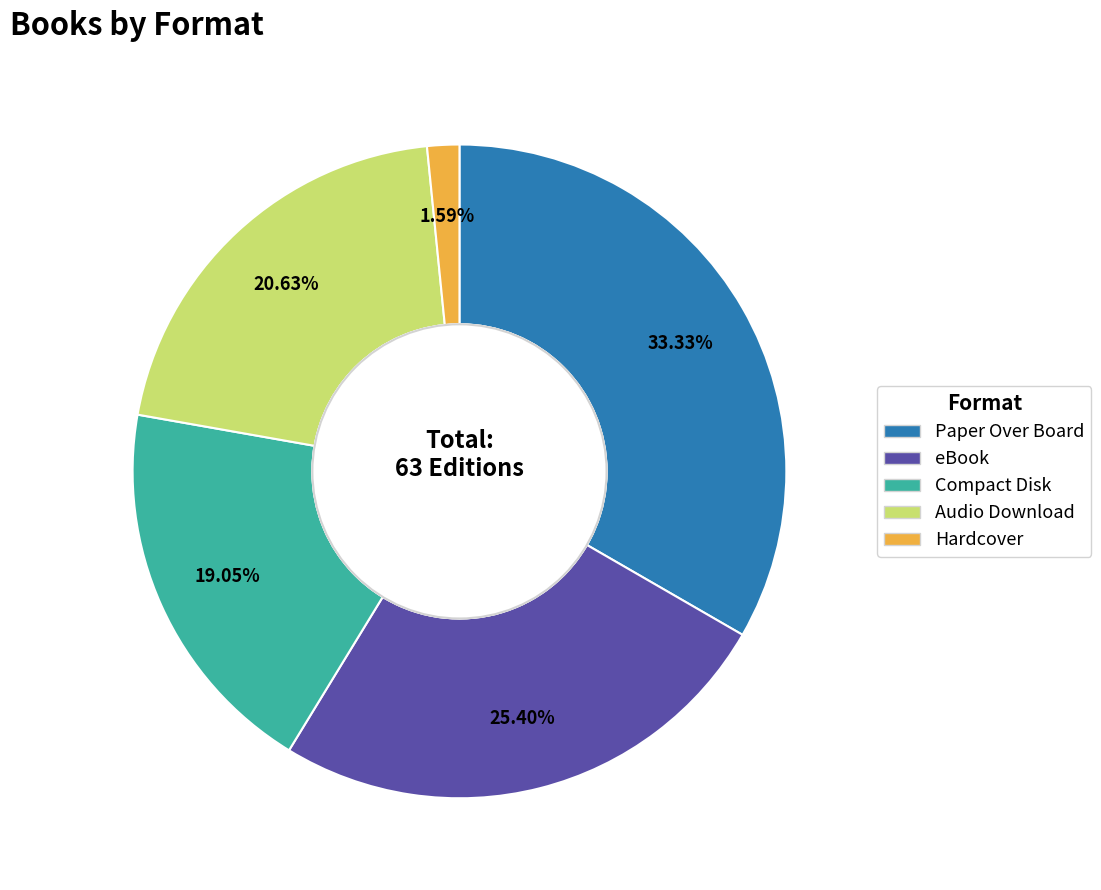

Which category has the biggest portion of the pie?

Paper Over Board